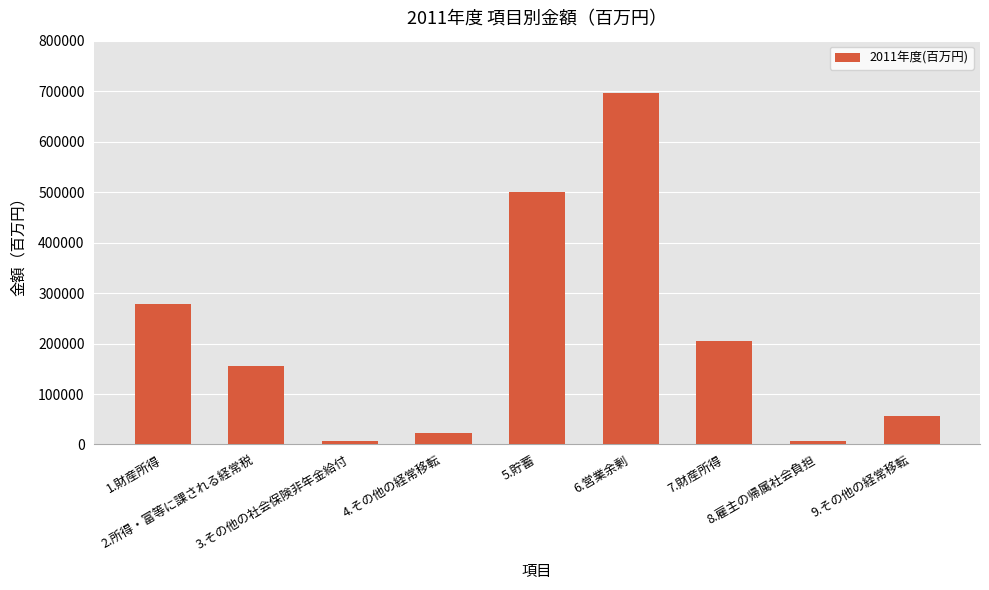

At which category does the chart reach its peak across all series?

6.営業余剰